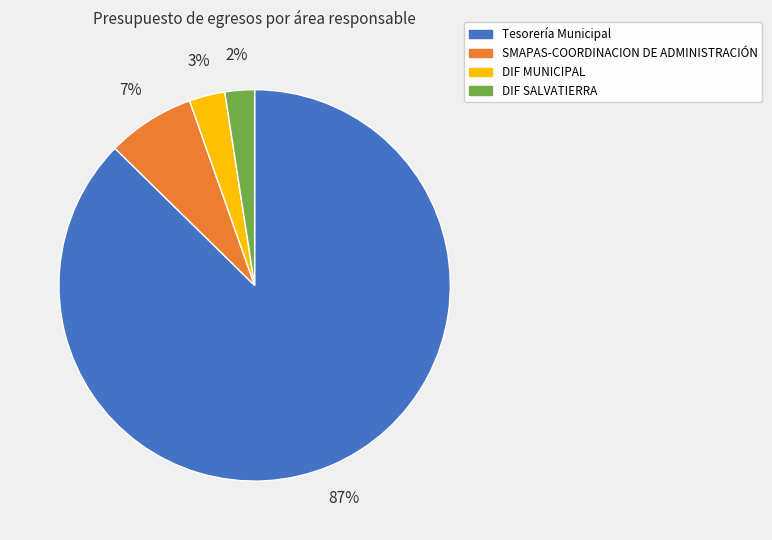

Does any single category account for the majority?

Yes